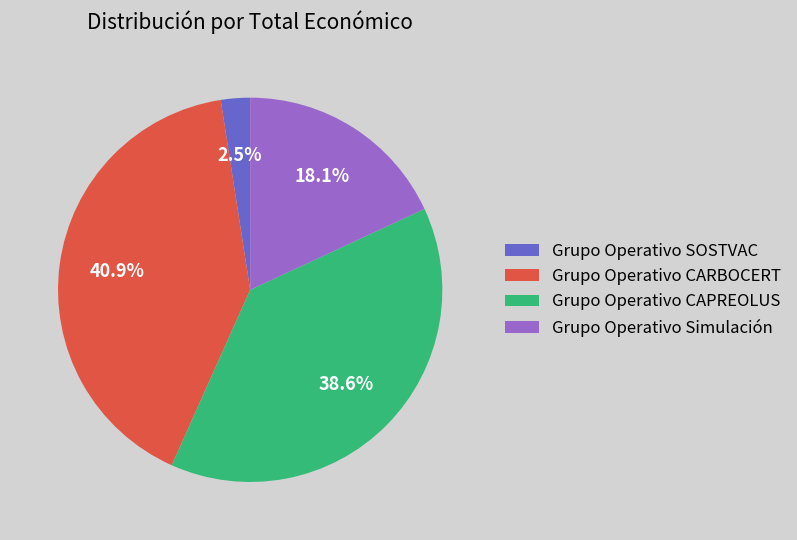

To the nearest percent, what percentage of the pie is Grupo Operativo CARBOCERT?

41%